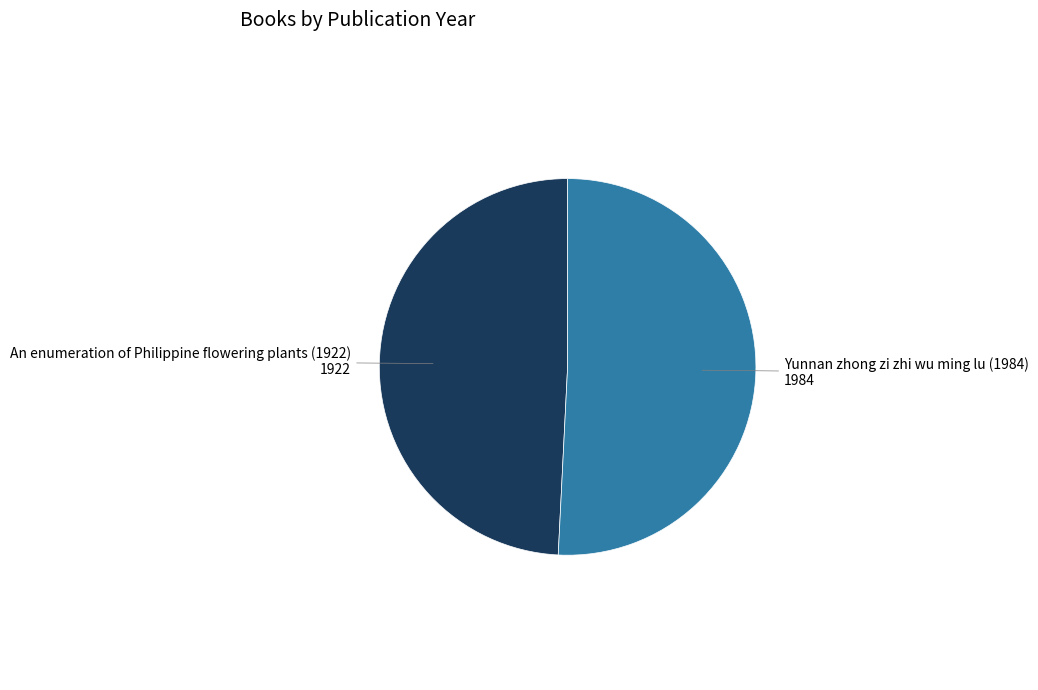

Is there a majority slice in this chart?

Yes